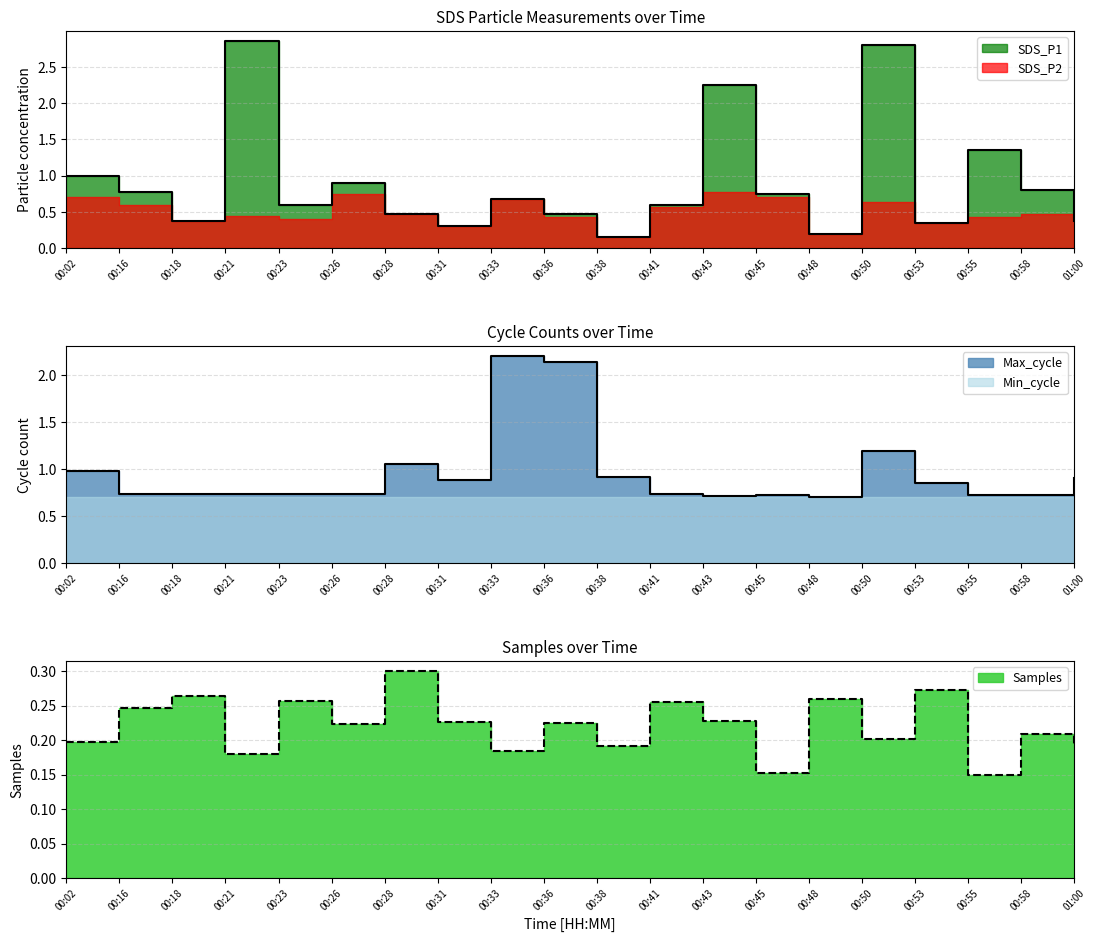

What is the sum of all values?

18.1